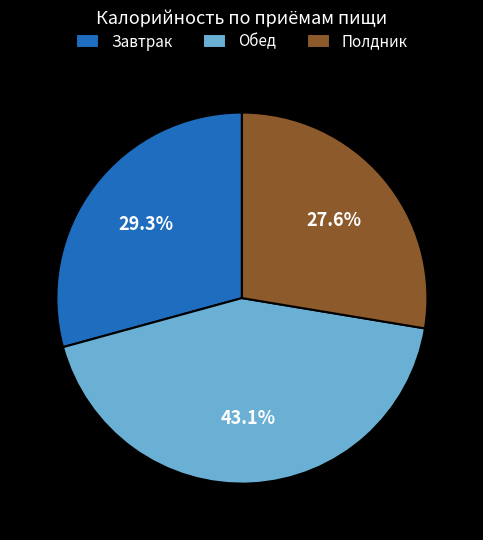

To the nearest percent, what portion does Завтрак represent?

29%